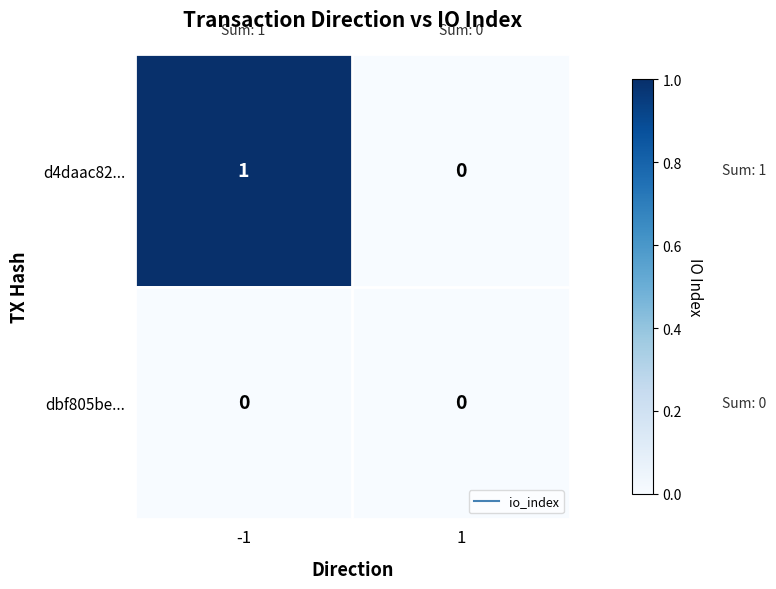

Is the value of d4daac82... at -1 greater than the value of dbf805be... at -1?

Yes